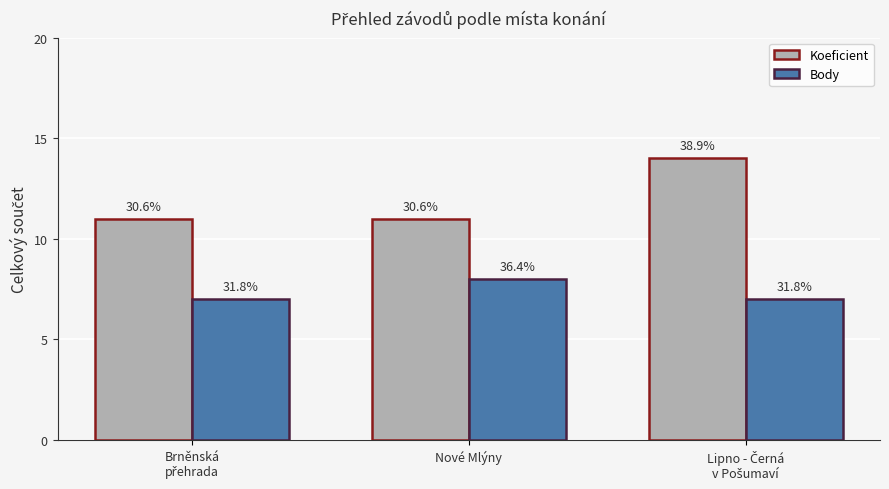

Between Brněnská
přehrada and Lipno - Černá
v Pošumaví, which series saw the biggest shift?

Koeficient